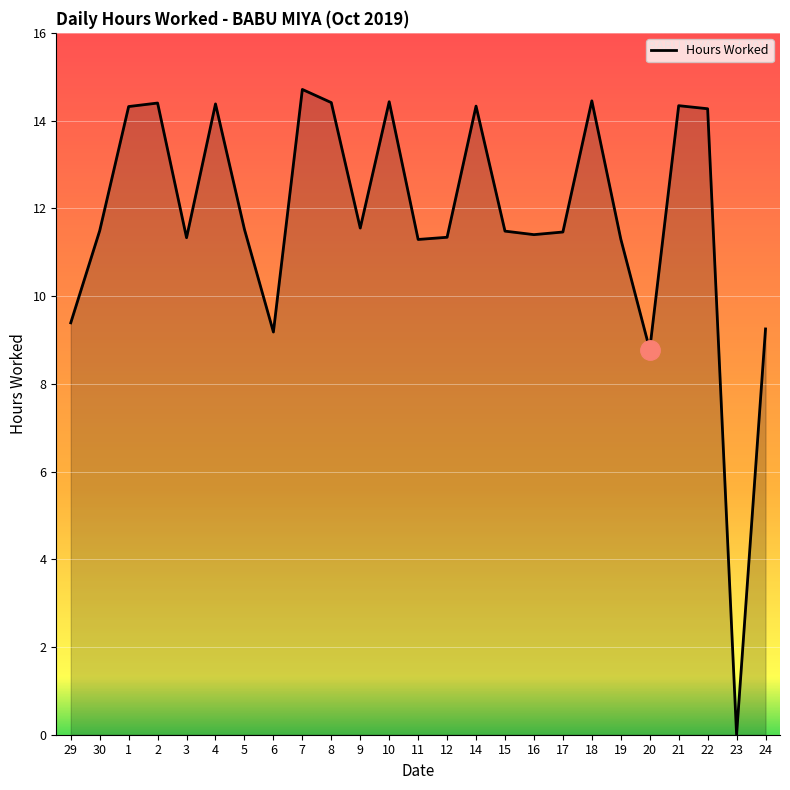

What position from the left is 17?

18